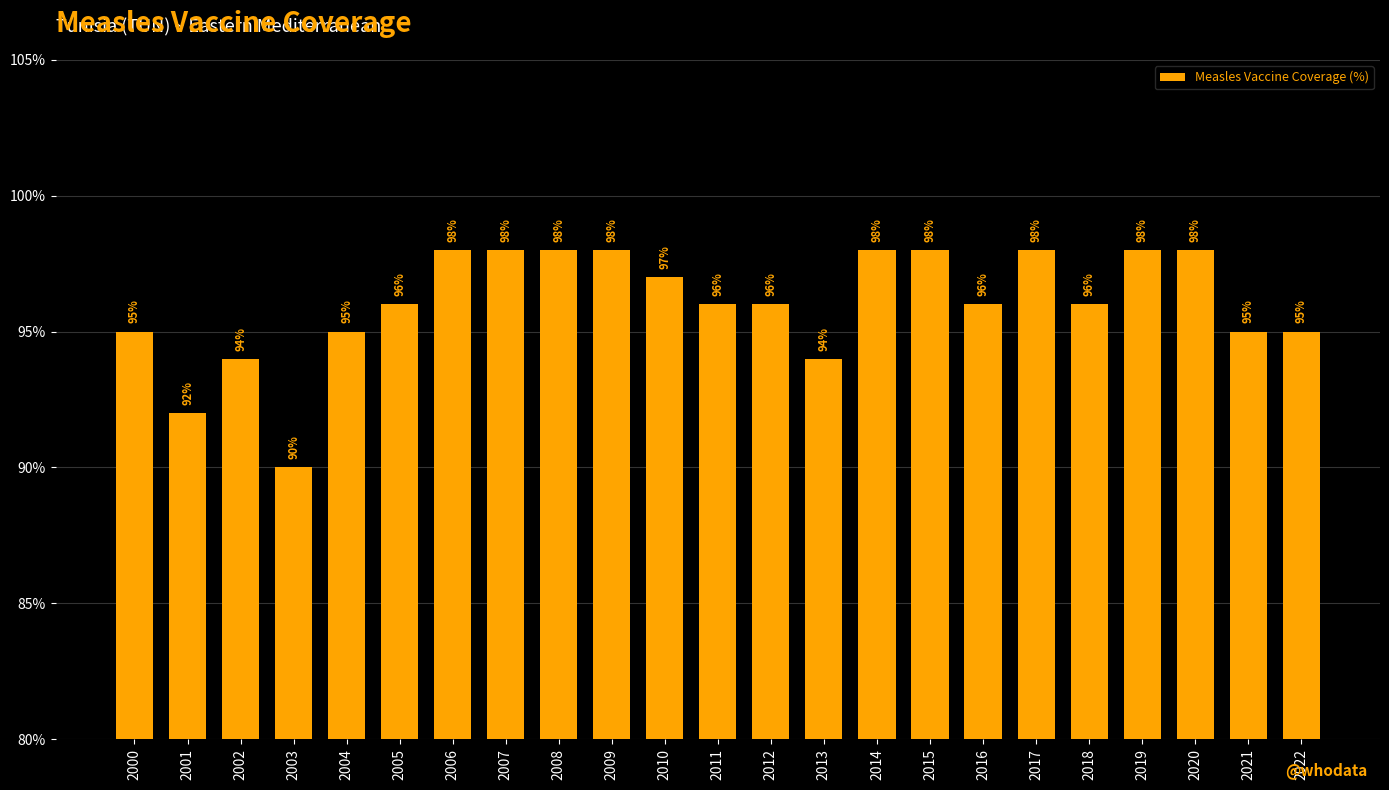

Reading right to left, extract all data points from this chart.

95	95	98	98	96	98	96	98	98	94	96	96	97	98	98	98	98	96	95	90	94	92	95